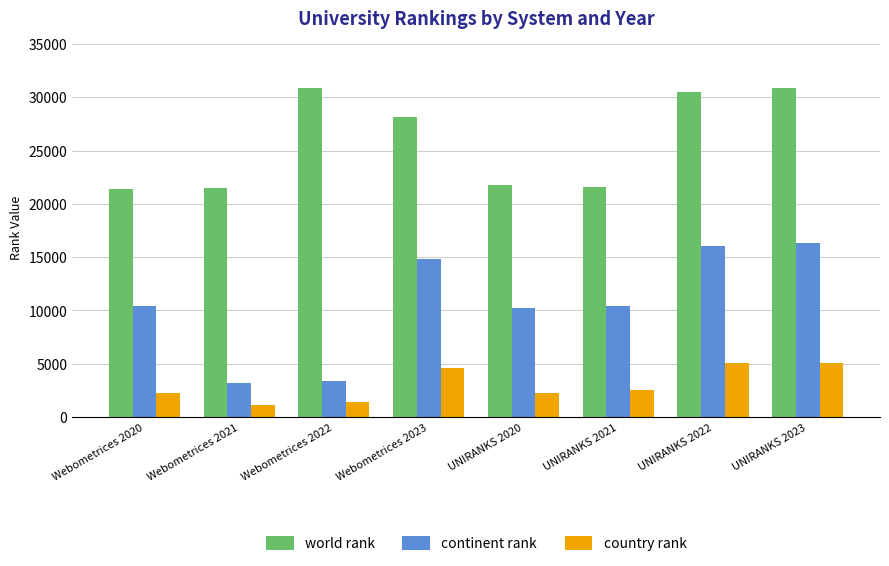

How many groups of bars are there?

8